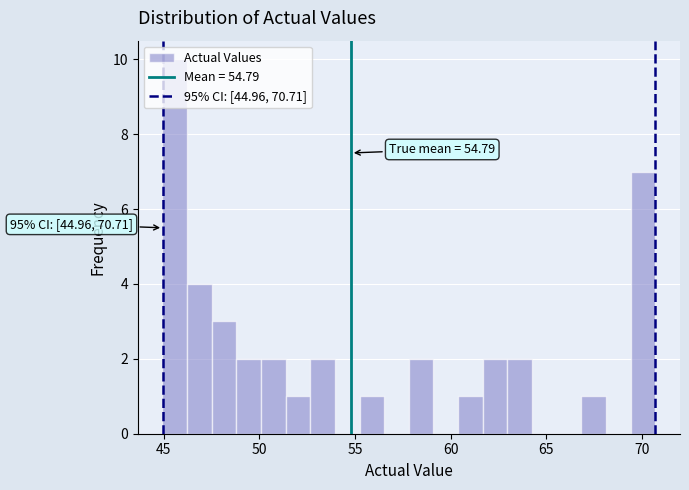

Read against the x-axis, roughly where is the centre of the tallest bar?

45.5